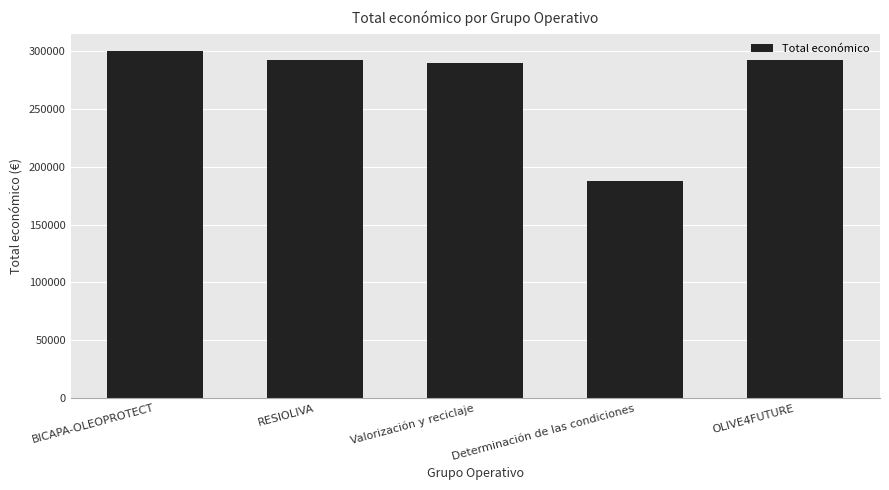

What is the ratio of the value at RESIOLIVA to the value at BICAPA-OLEOPROTECT?

1.0